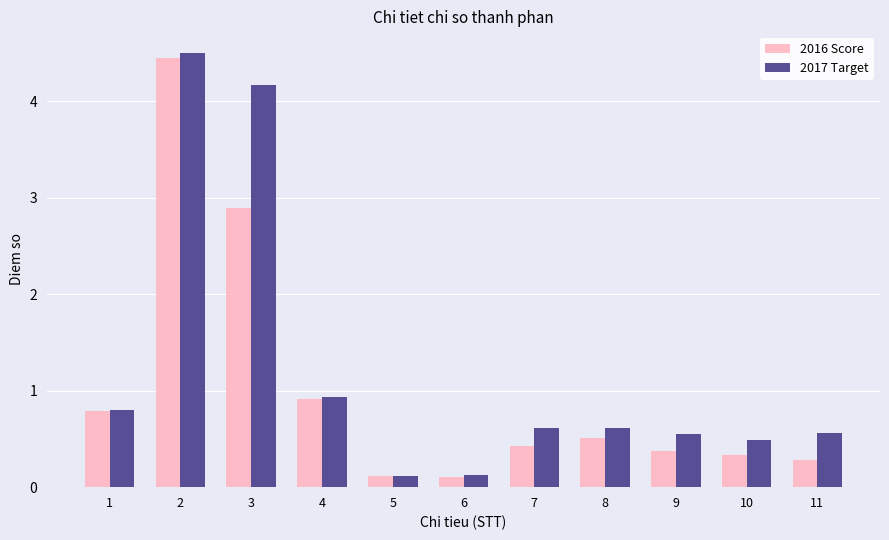

List the series in order of their overall mean, lowest first.

2016 Score, 2017 Target